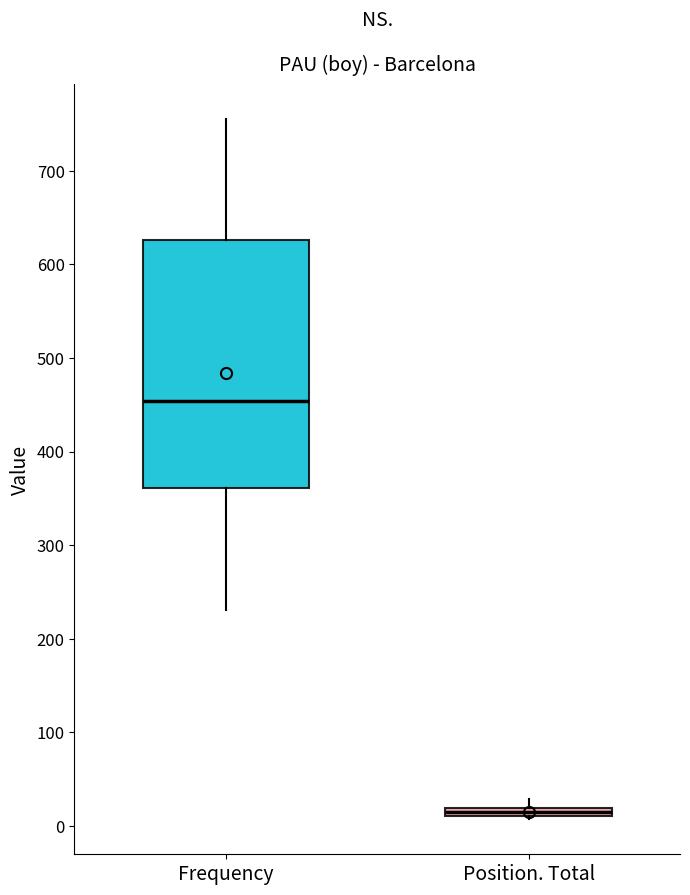

Which box has the lowest median line?

Position. Total